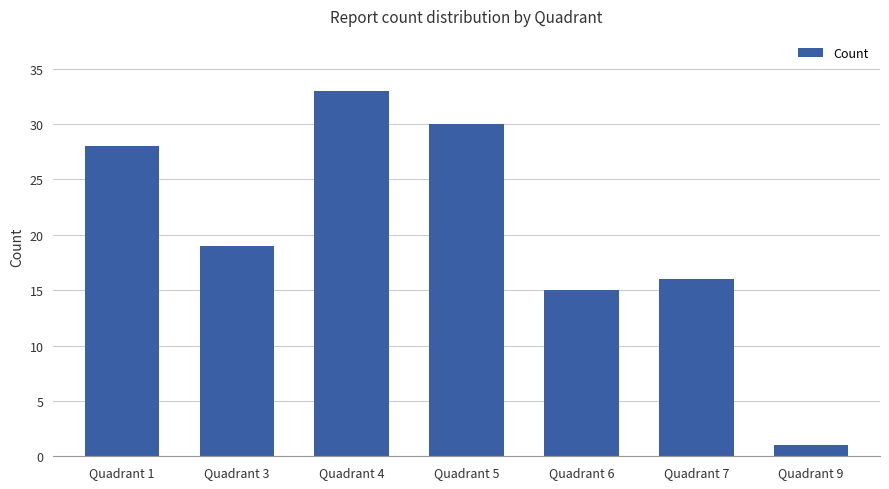

What is the sum of the values at Quadrant 4 and Quadrant 5?

63